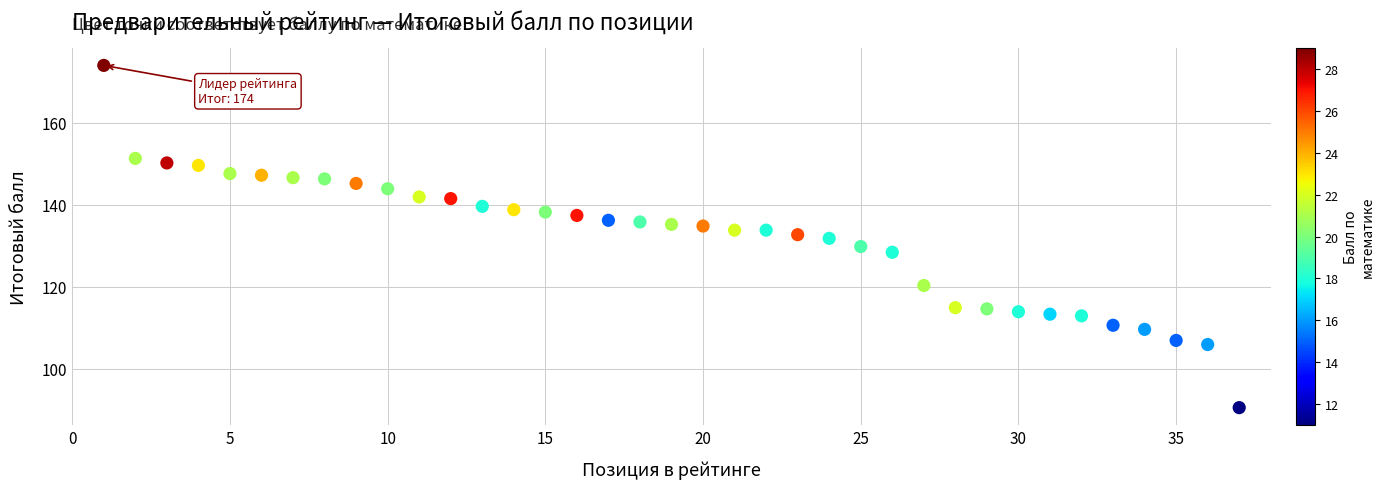

What is the range of Y values (max minus min)?

83.5